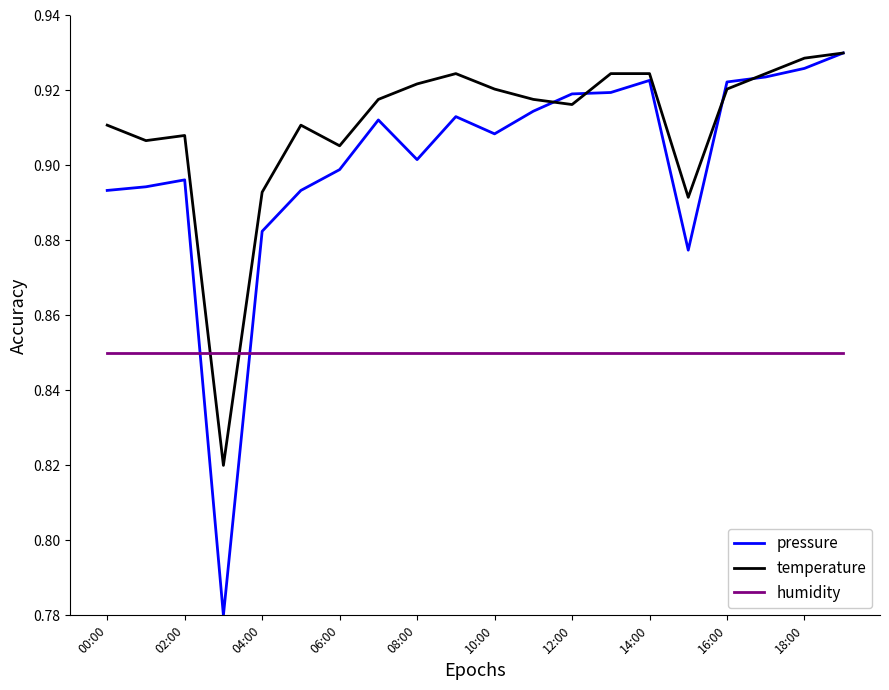

Count the number of categories in the chart.

20